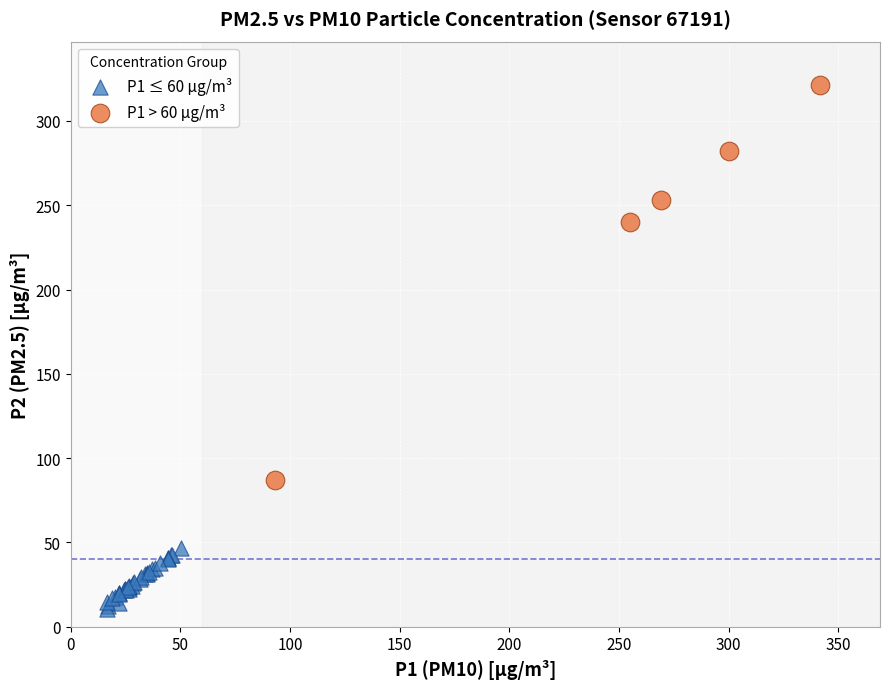

Which series has the largest Y range (max minus min)?

P1 > 60 µg/m³